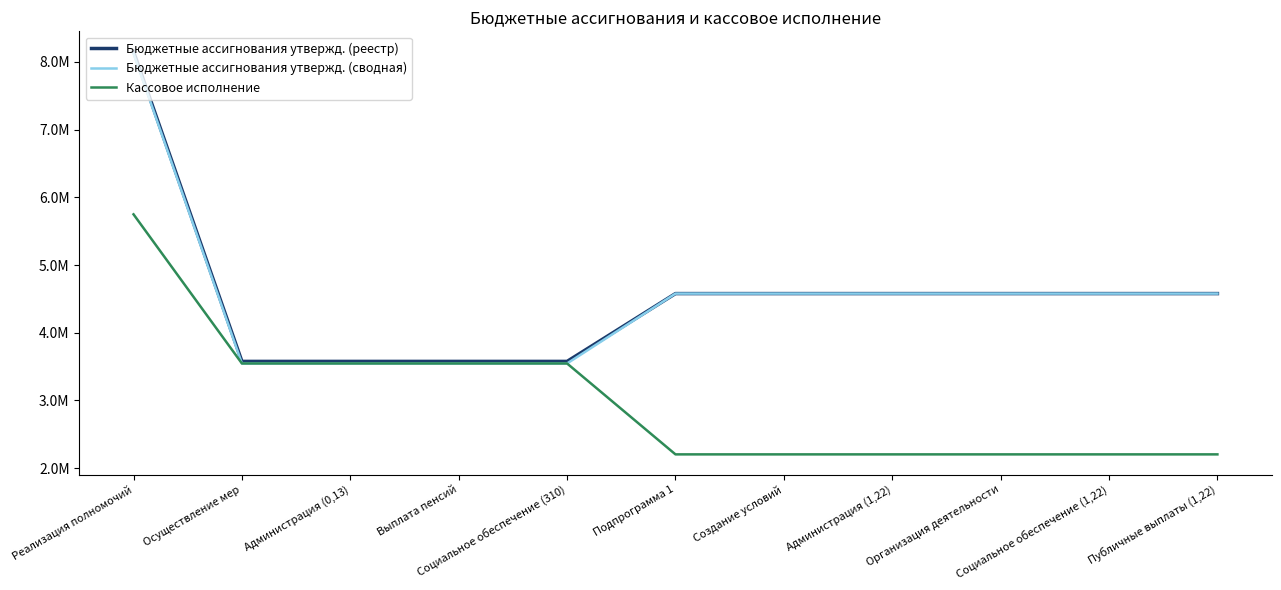

What is the sum of the Бюджетные ассигнования утвержд. (сводная) values at Осуществление мер and Подпрограмма 1?

8123837.7